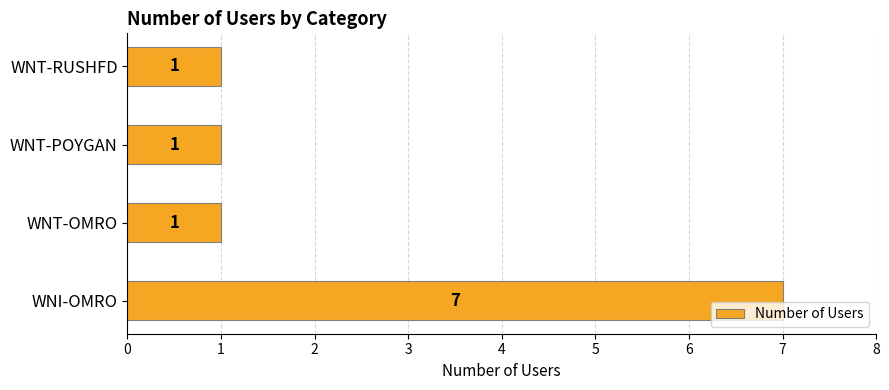

What is the difference between the values at WNI-OMRO and WNT-RUSHFD?

6